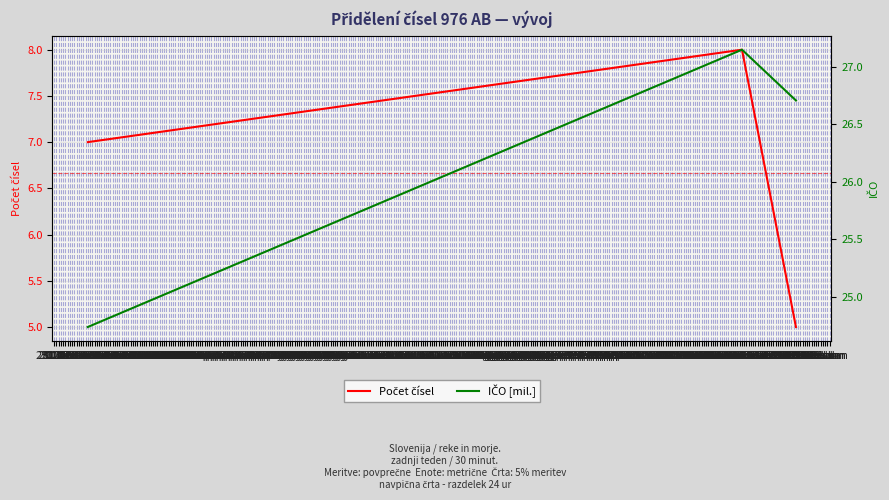

Which series changed the most between 12. Feb and 24. Dec?

Počet čísel